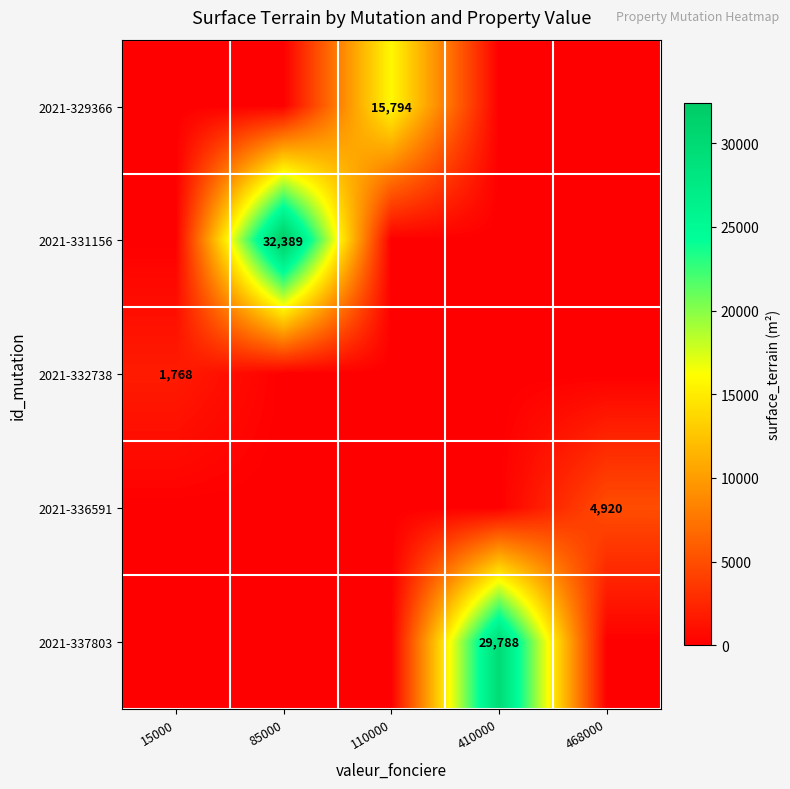

The value of 2021-336591 at 468000 is 2548. True or false?

False